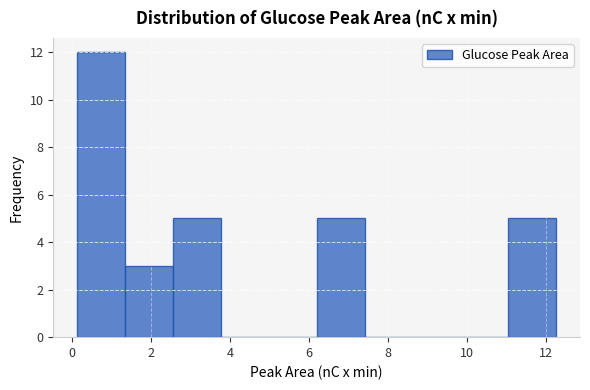

Which range on the x-axis has the tallest bar?

0.2 to 1.4